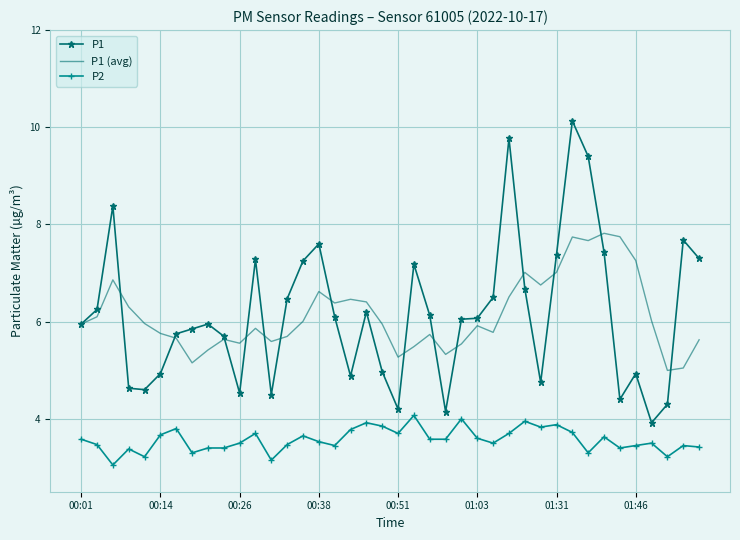

Which series has the largest range (max minus min)?

P1